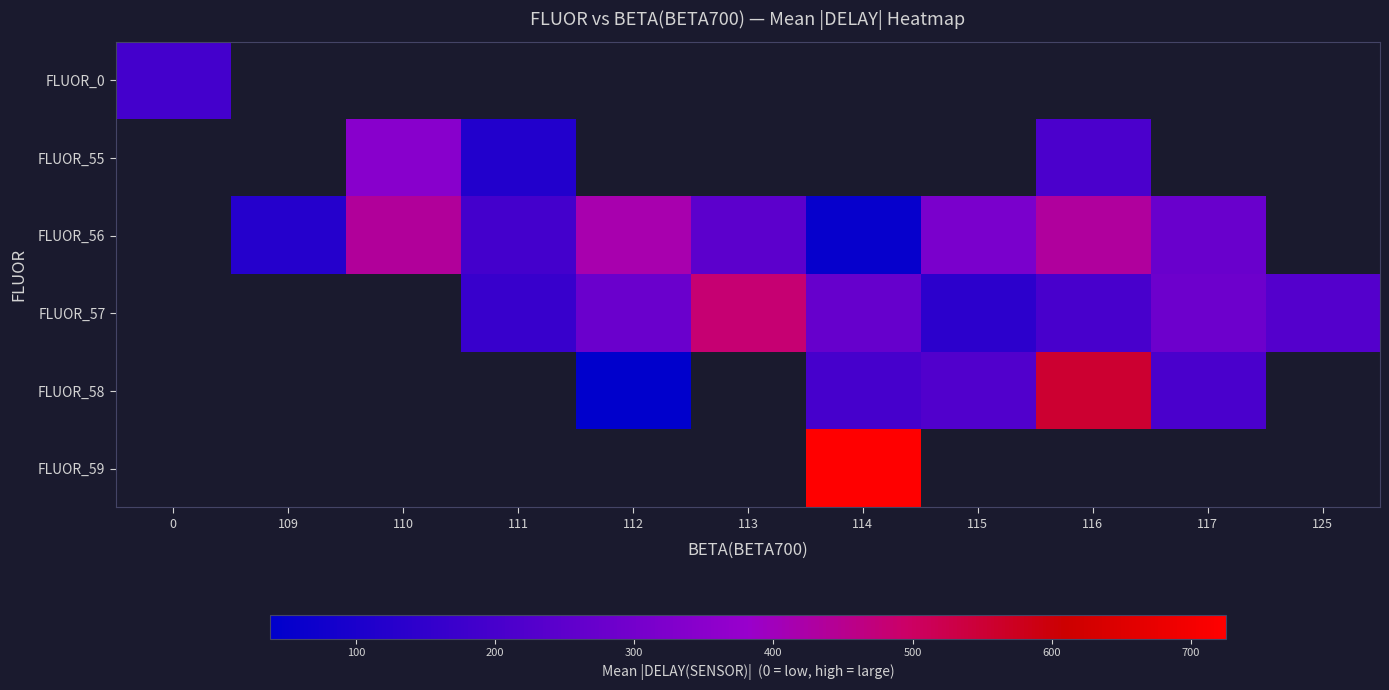

At how many categories does at least one series exceed 650?

1